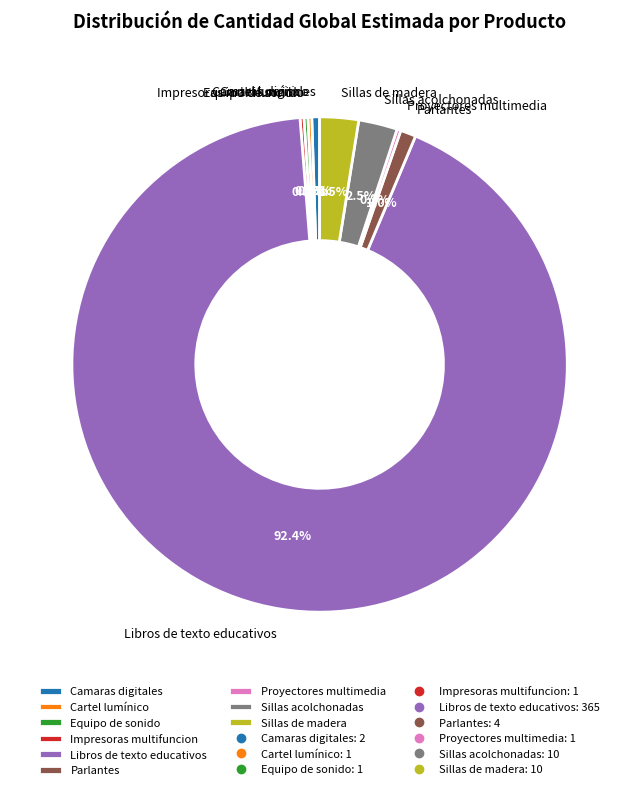

Which category has the biggest portion of the pie?

Libros de texto educativos